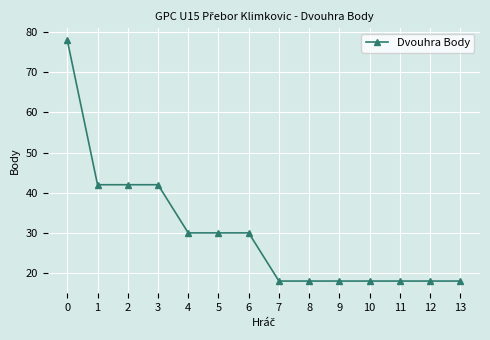

What is the sum of the values at 2 and 0?

120